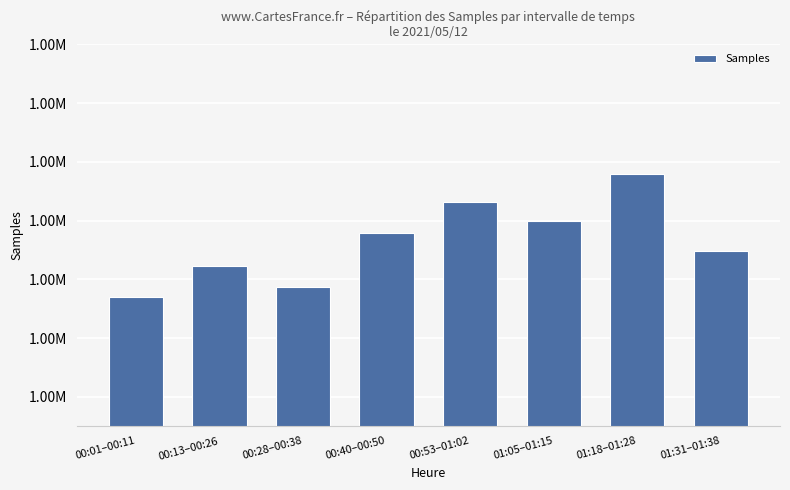

What is the greatest value displayed?

1735696